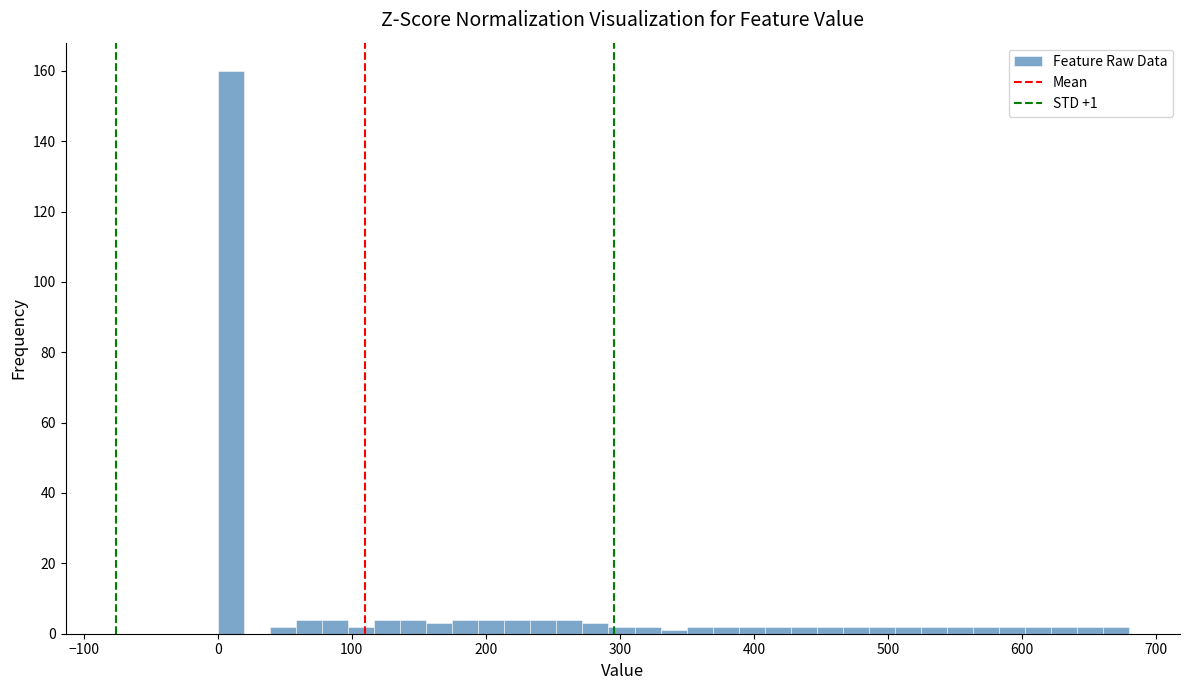

Read against the x-axis, roughly where is the centre of the tallest bar?

10